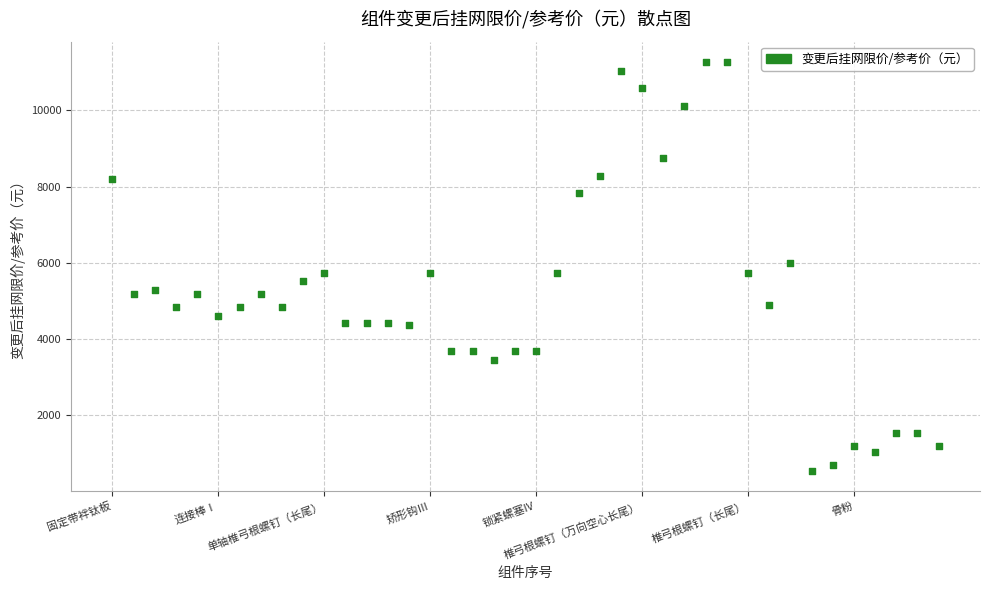

What is the range of Y values (max minus min)?

10723